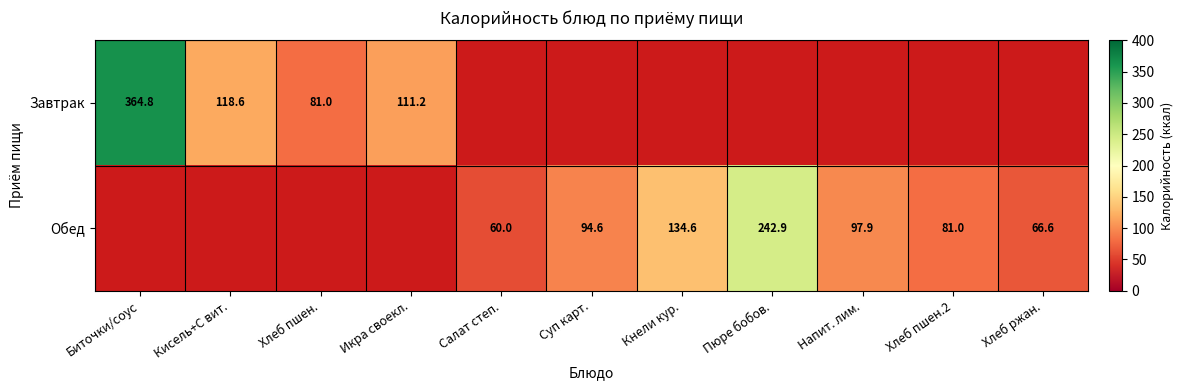

True or false: Завтрак has a value of 50.6 at Икра своекл..

False